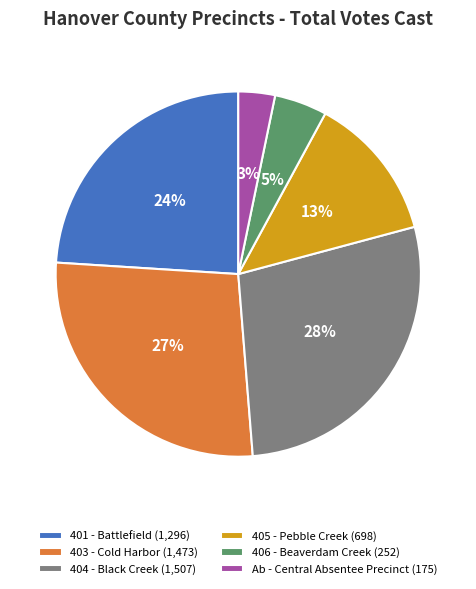

Is it true that Ab - Central Absentee Precinct is 3% of the pie?

True